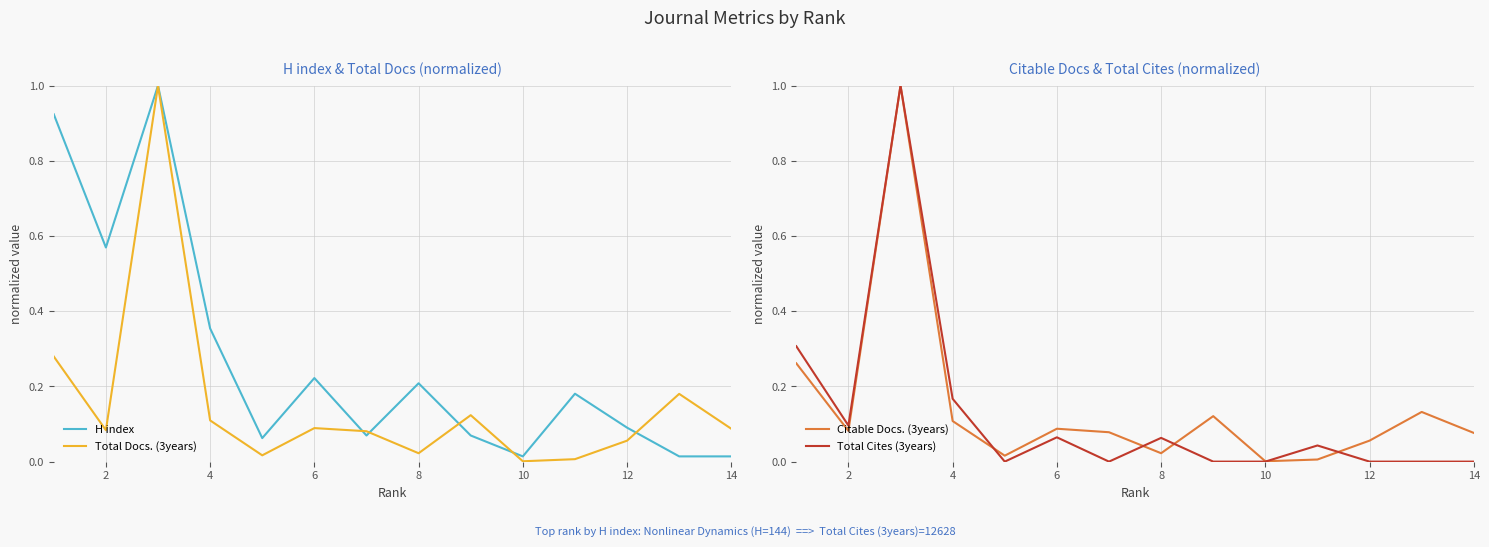

What is the maximum value shown in the chart?

1.0